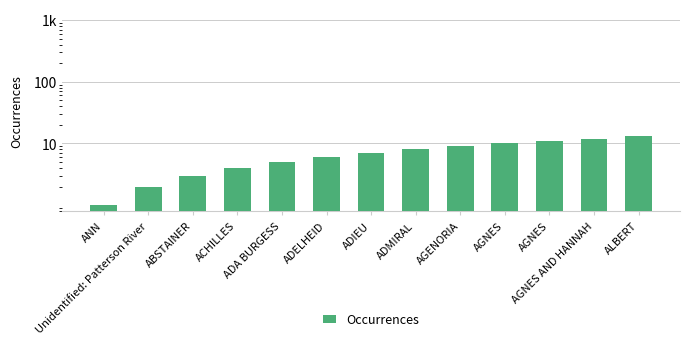

Does the chart contain any negative values?

No